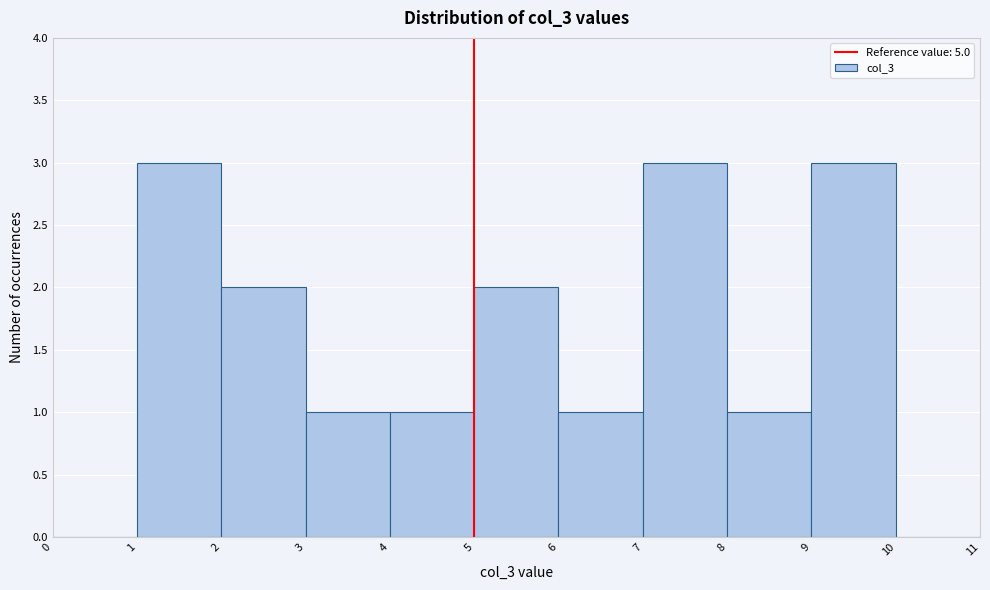

Reading left to right, list every bar in this chart as the range it spans on the x-axis followed by its height. The values are not printed on the chart, so give them approximately, as read against the axis.

0 to 1: 0
1 to 2: 3
2 to 3: 2
3 to 4: 1
4 to 5: 1
5 to 6: 2
6 to 7: 1
7 to 8: 3
8 to 9: 1
9 to 10: 3
10 to 11: 0